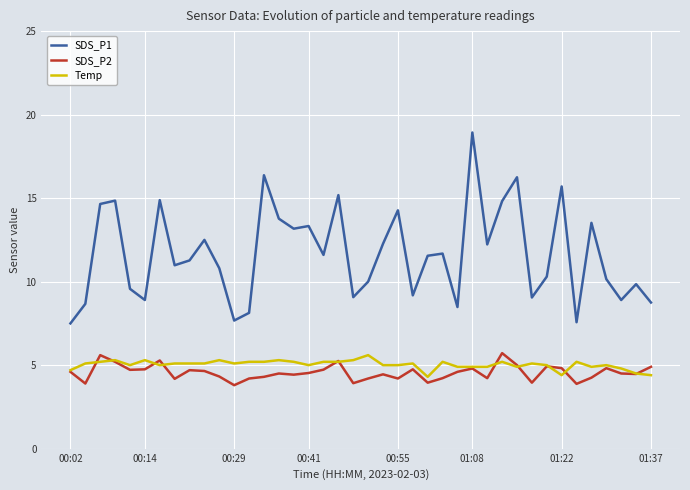

Which series has the largest total across all categories?

SDS_P1